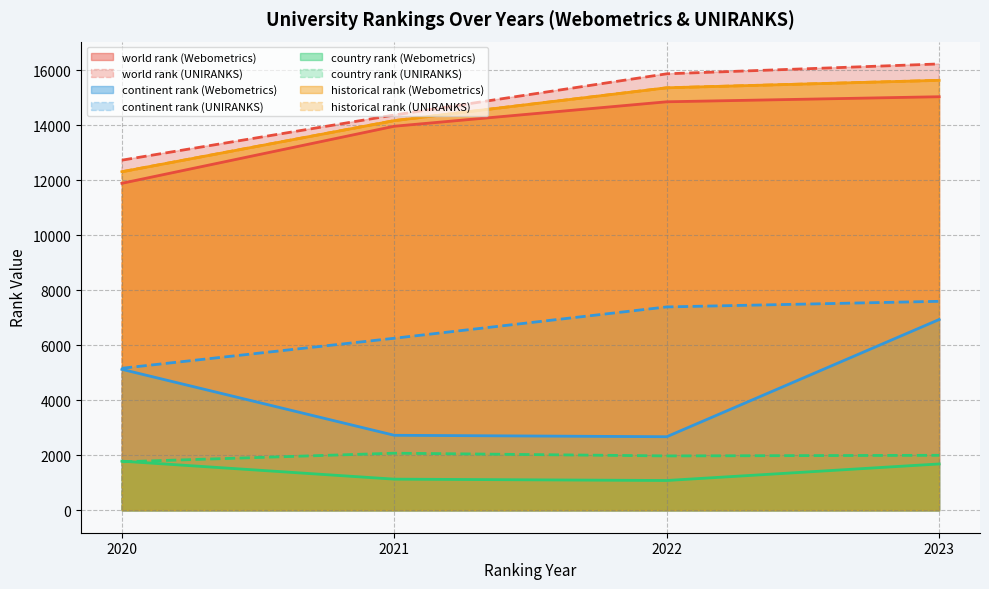

What is the value of the historical rank point at the 6th from the left?

14172.0